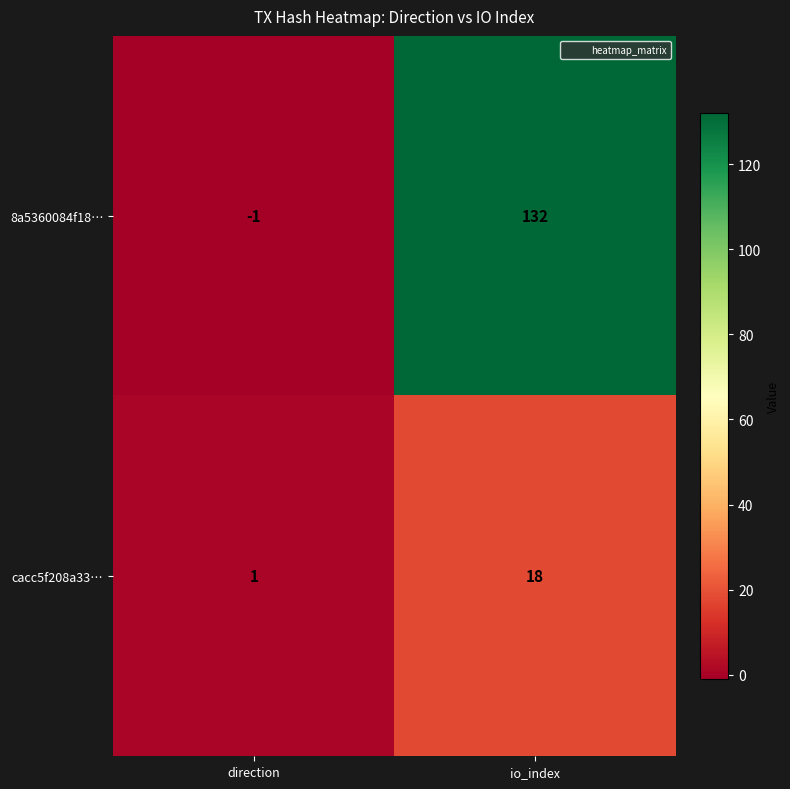

Which series has the widest spread of values?

8a5360084f18…